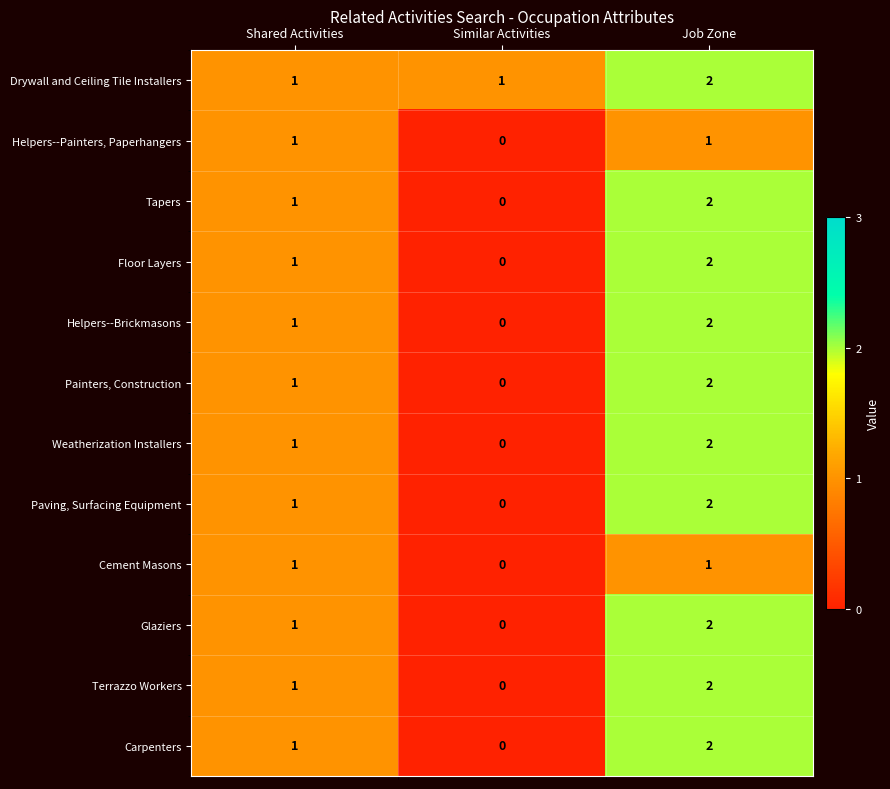

How many Paving, Surfacing Equipment values are between 0 and 2?

3